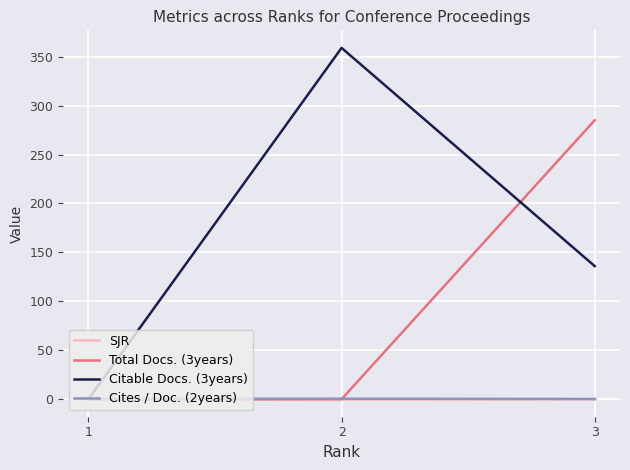

Which series has the largest range (max minus min)?

Citable Docs. (3years)